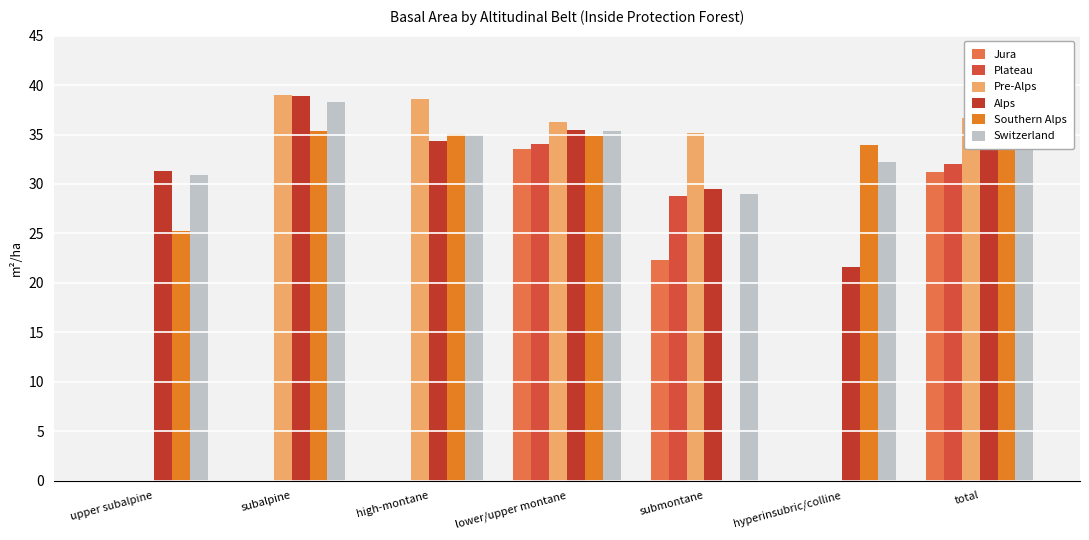

Which series has the largest total across all categories?

Switzerland